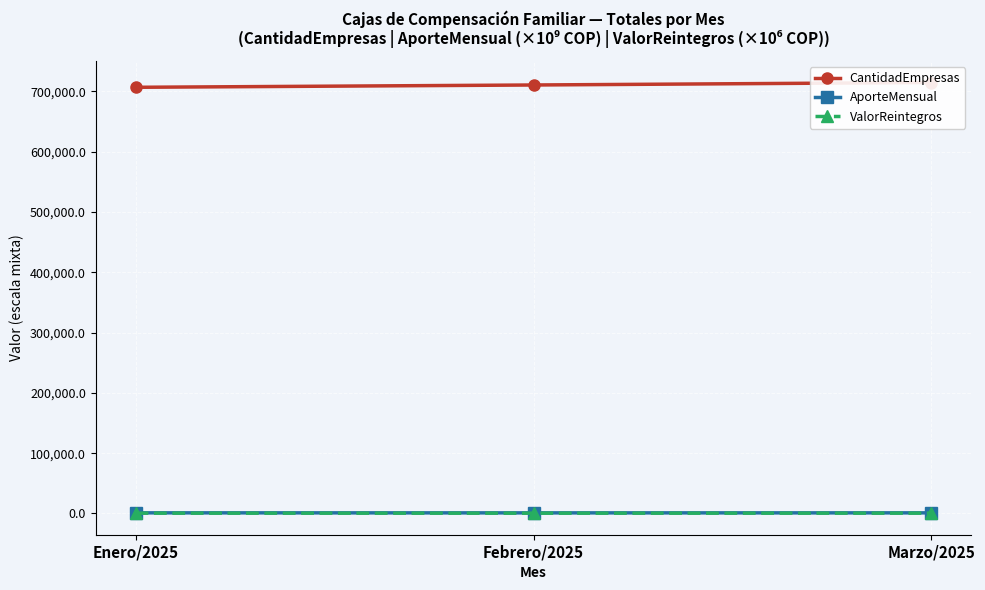

At Febrero/2025, list the series in order from largest to smallest.

CantidadEmpresas, AporteMensual, ValorReintegros